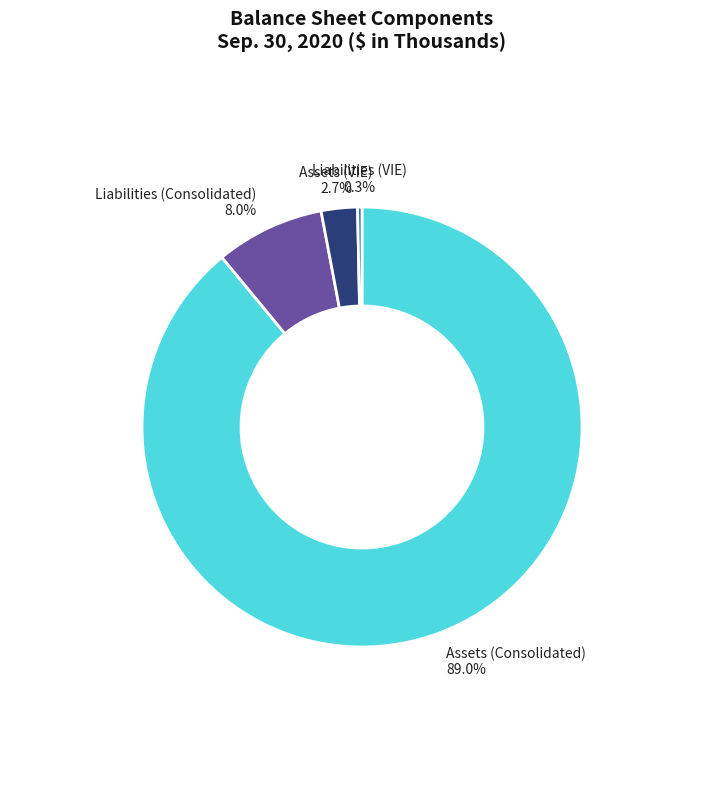

Which has a higher value, Assets (VIE) or Liabilities (Consolidated)?

Liabilities (Consolidated)